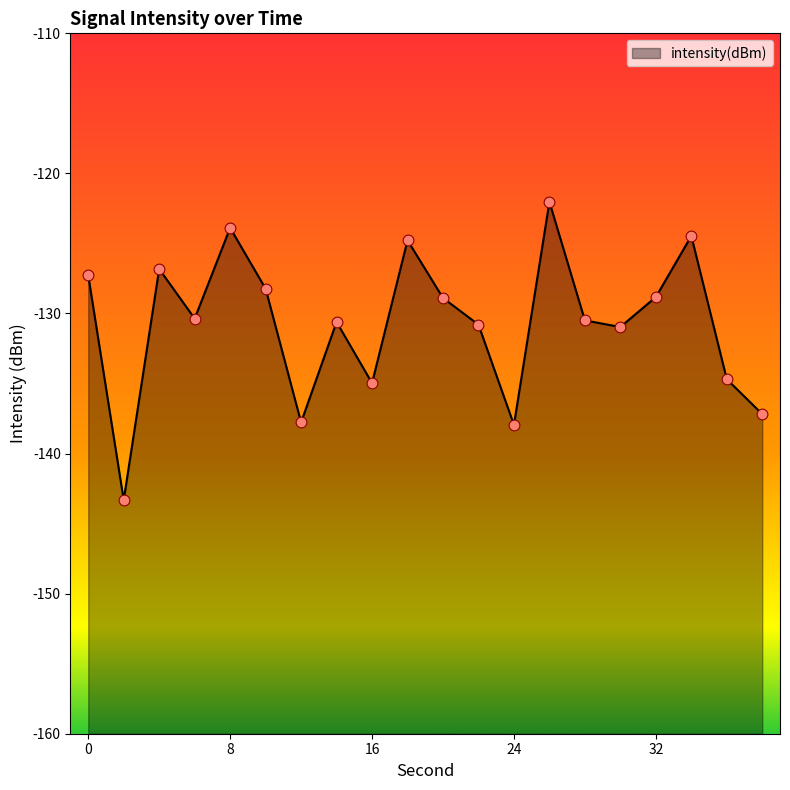

Between 16 and 36, which is larger?

36